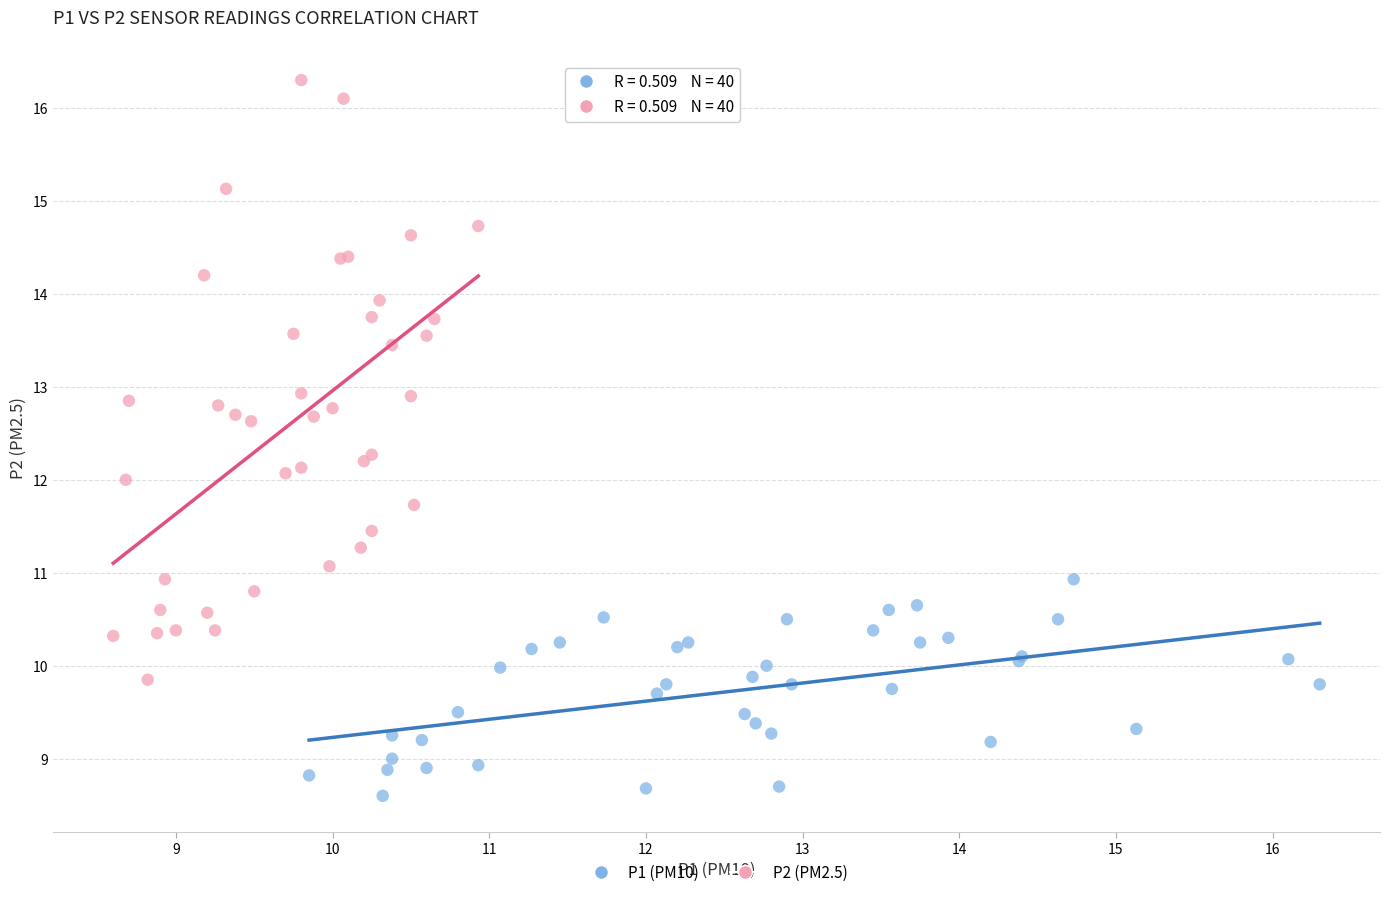

What are all the series names shown in the legend?

P1 (PM10), P2 (PM2.5)